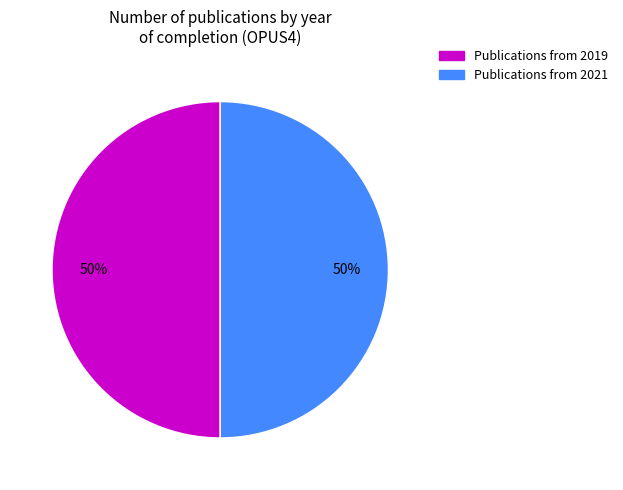

To the nearest percent, what is the average slice percentage?

50%